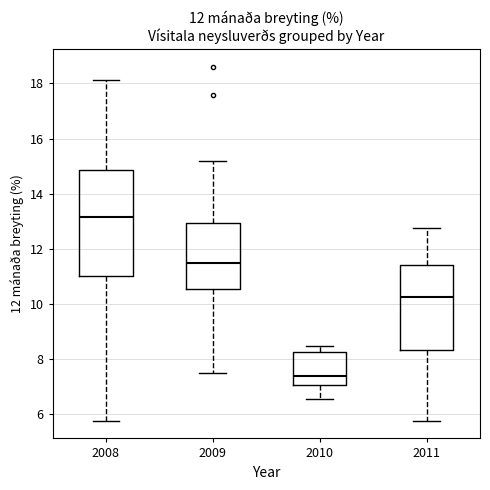

Comparing the boxes themselves (not the whiskers), which one is the tallest?

2008